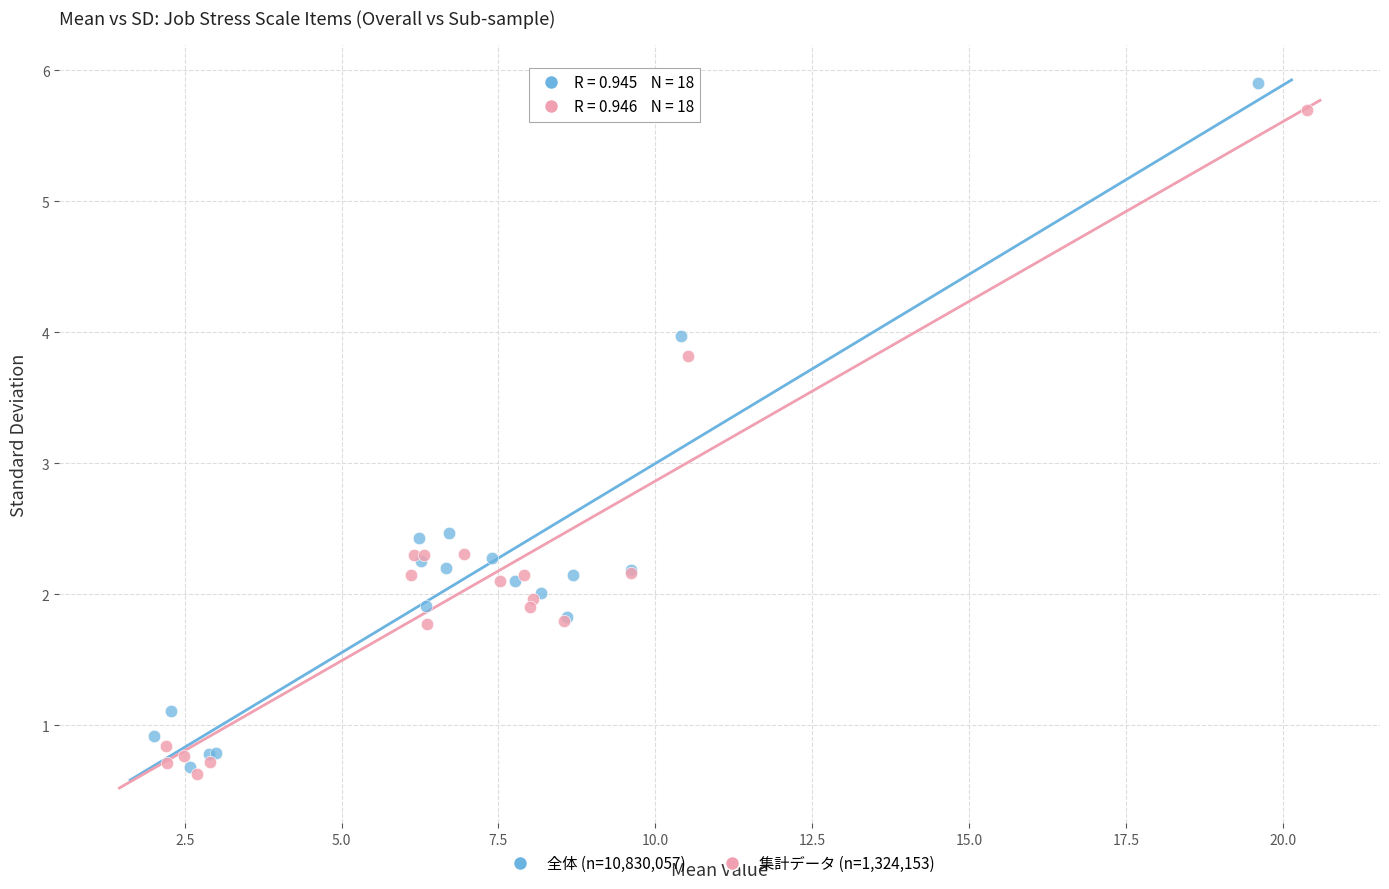

Which series has the widest spread of Y values?

全体 (n=10,830,057)